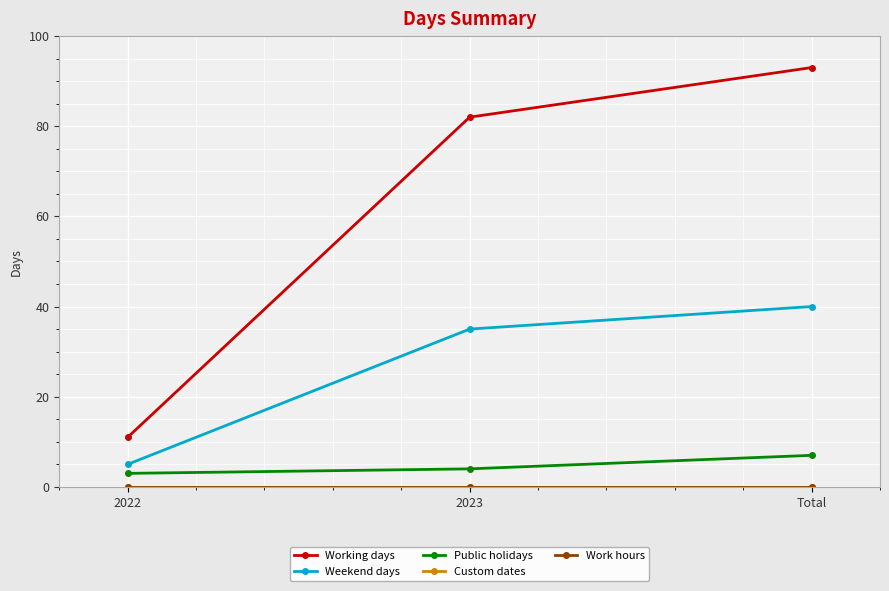

What value does the Working days series have at 2022, to the nearest 10?

10